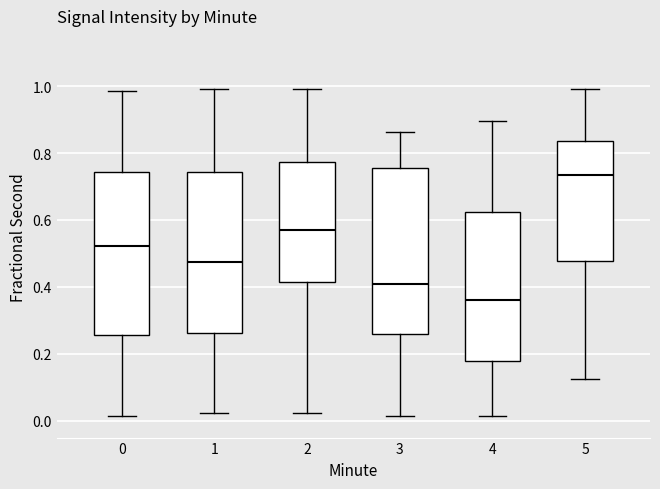

Where does the upper whisker of the box at x = 0 end on the y-axis? The values are not printed on the chart, so give them approximately, as read against the axis.

0.98